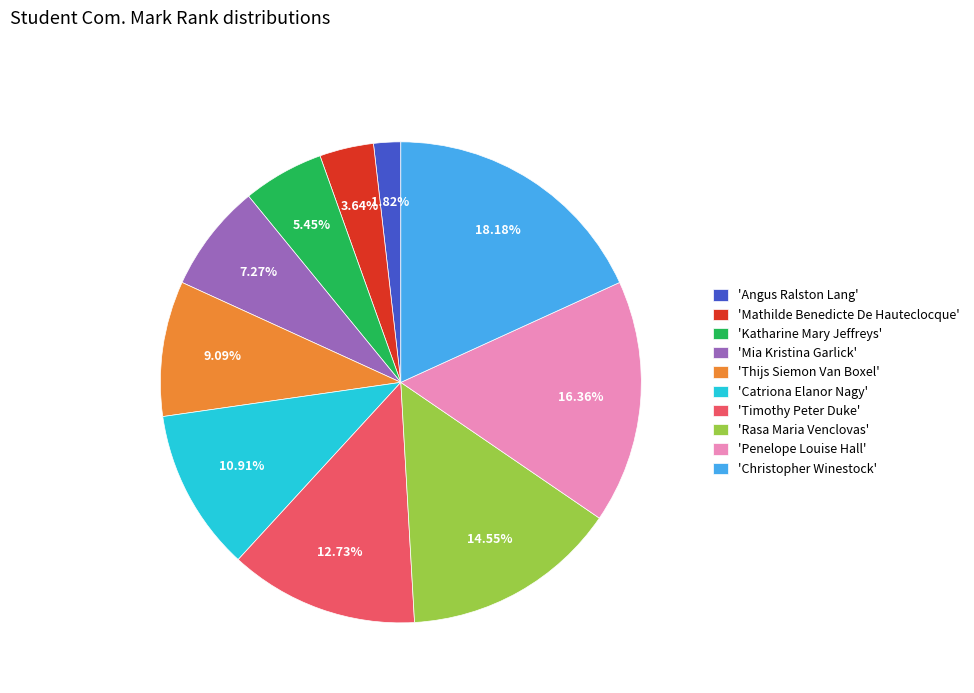

Is the sum of 'Christopher Winestock' and 'Rasa Maria Venclovas' greater than half?

No